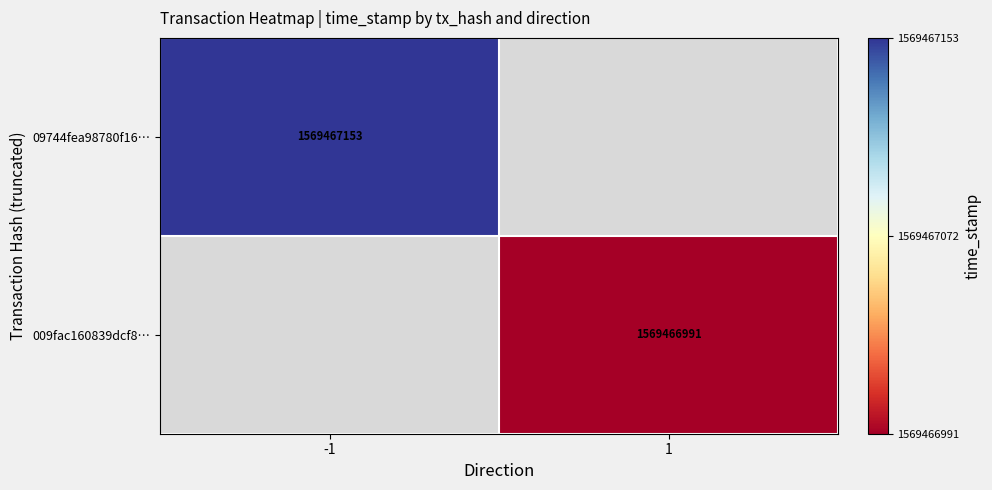

Read the 09744fea98780f1671a780a778c1abd66eba870 value at time_stamp, to the nearest 100.

1569467200